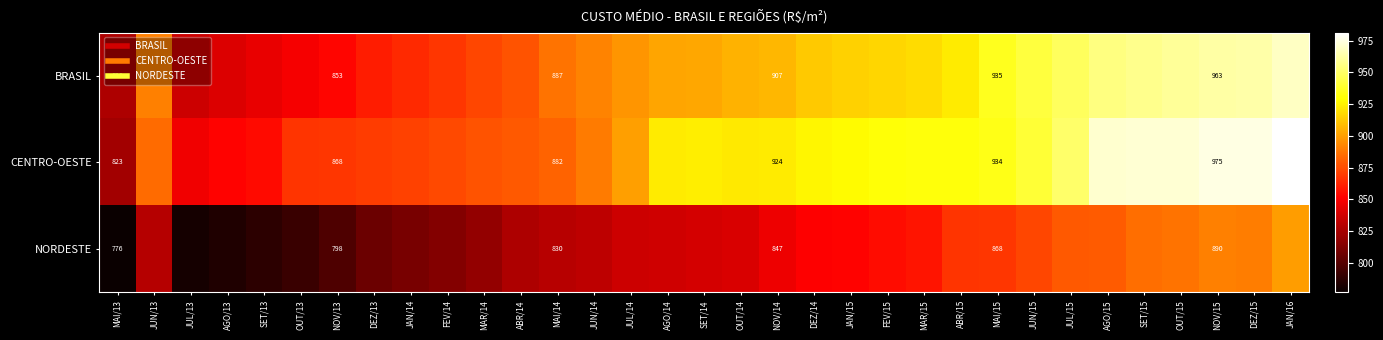

The BRASIL series shows 957.6 at SET/15. True or false?

True